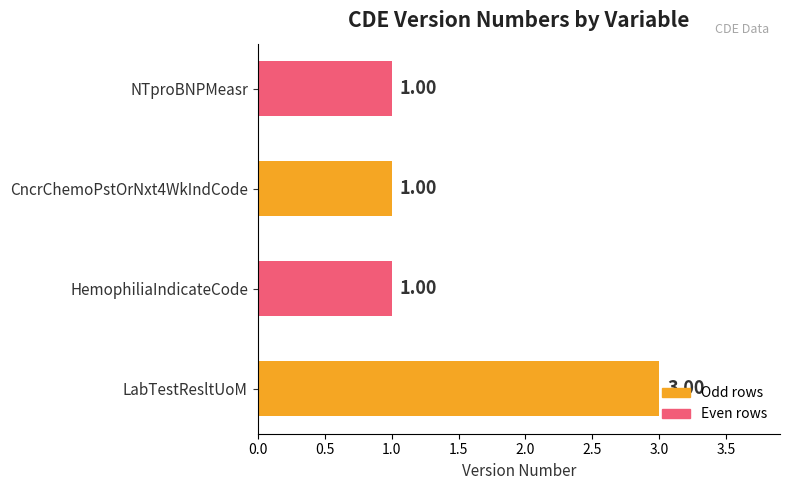

Which label corresponds to the largest value in the chart?

LabTestResltUoM